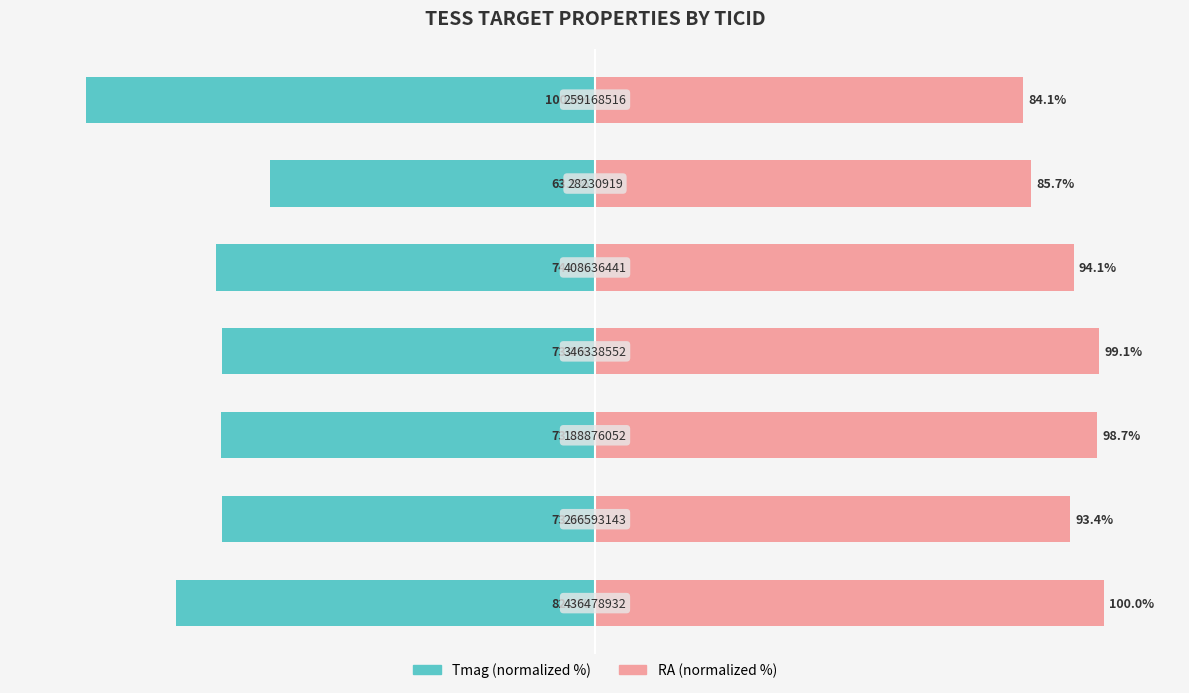

What is the difference between the maximum and second lowest values in the RA (normalized %) series?

14.3